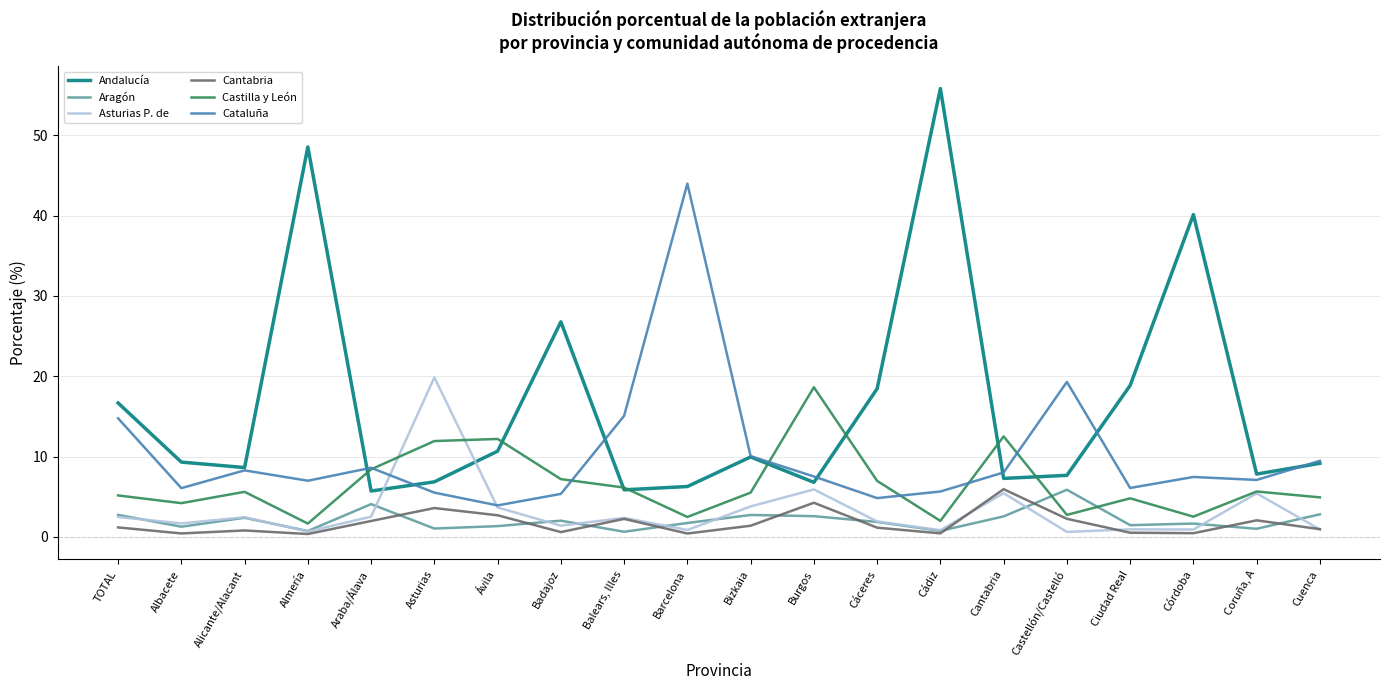

At which category does Castilla y León reach its first local valley?

Albacete